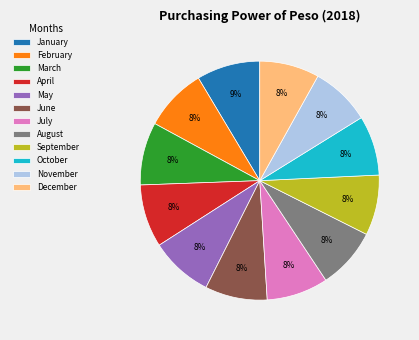

The July slice represents 3% of the pie. True or false?

False